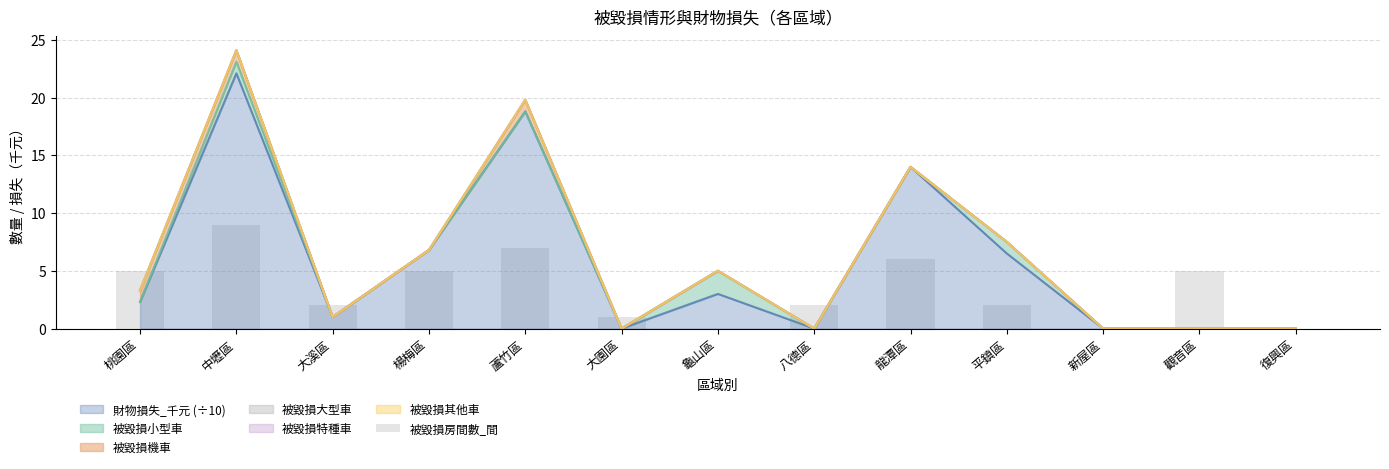

Where is 財物損失_千元 (÷10) nearest to the value 11?

龍潭區